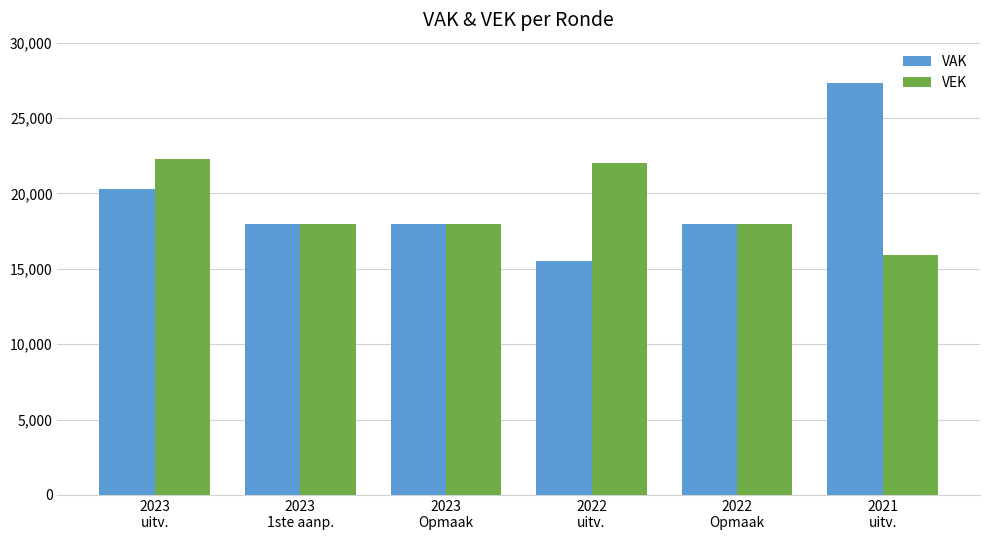

Count the number of categories in the chart.

6